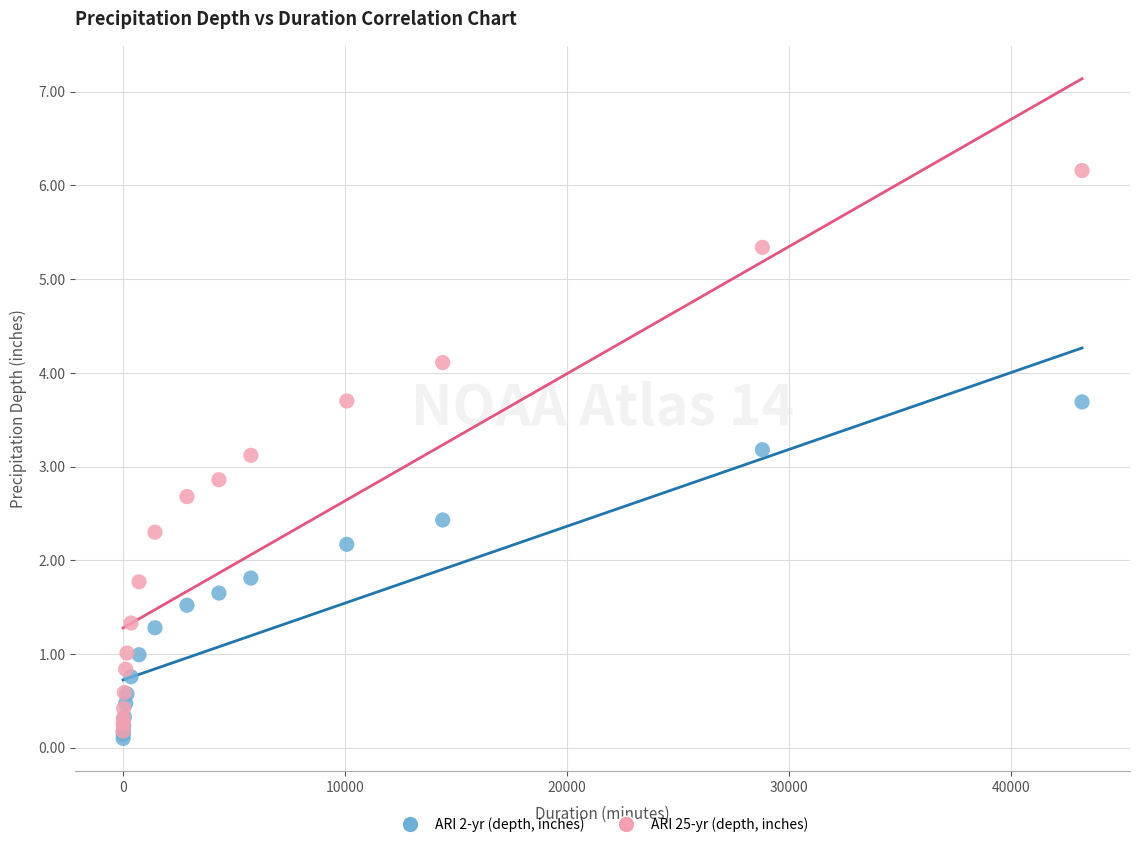

What are all the series names shown in the legend?

ARI 2-yr (depth, inches), ARI 25-yr (depth, inches)